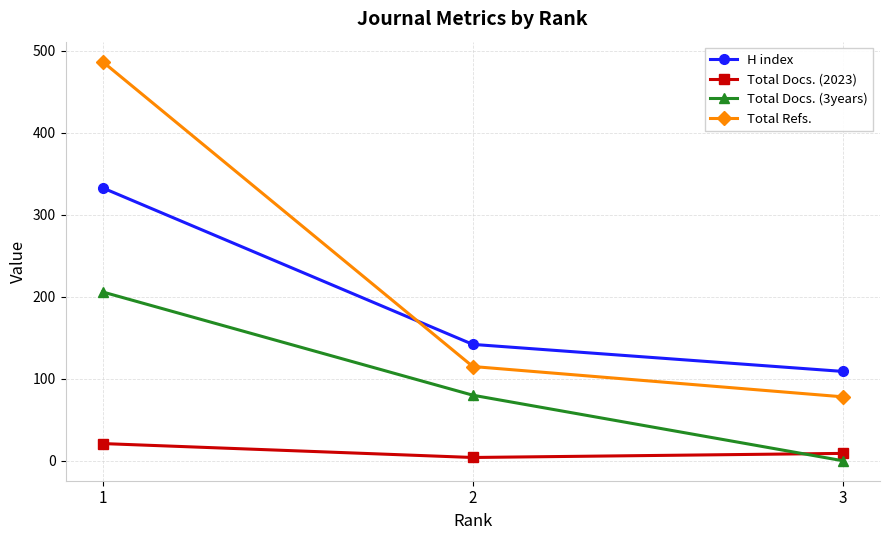

Which series changed the most between 1 and 3?

Total Refs.